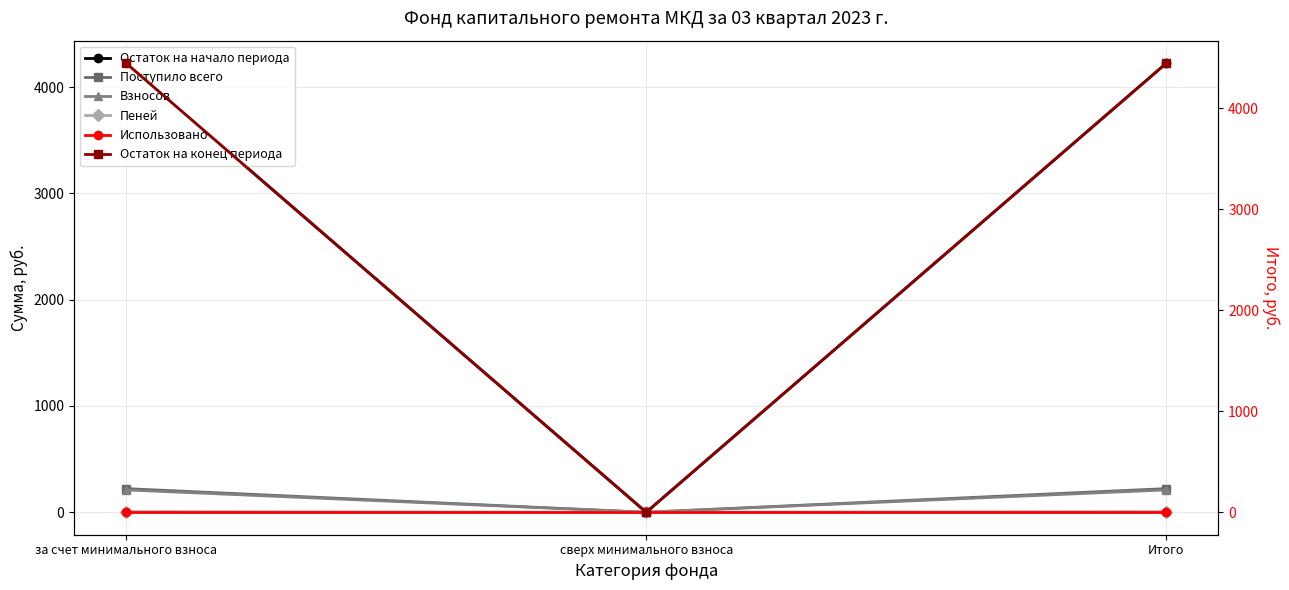

What is the sum of the Взносов values at за счет минимального взноса and сверх минимального взноса?

210.6